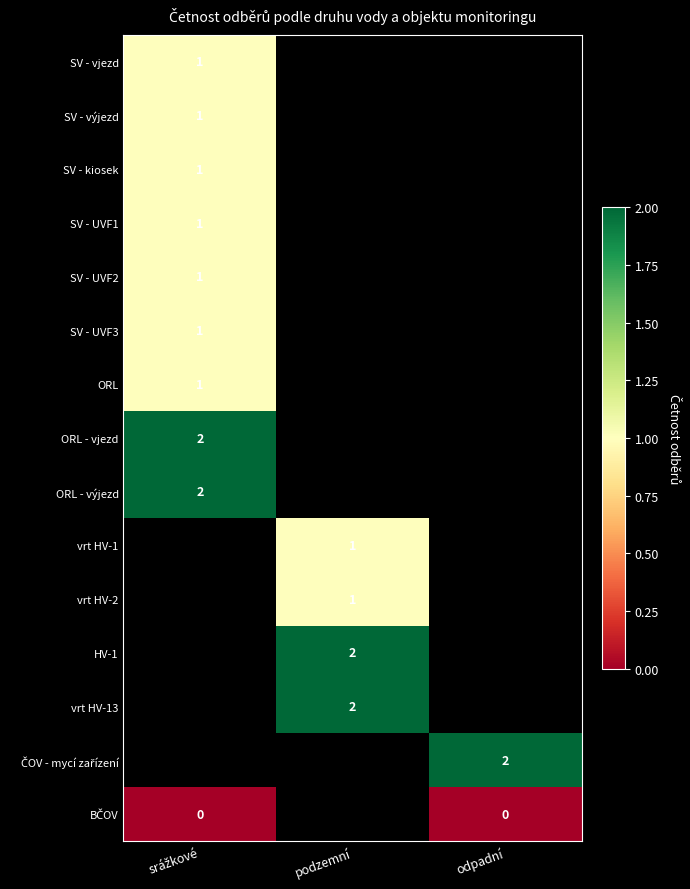

The vrt HV-13 series shows 2.0 at podzemní. True or false?

True